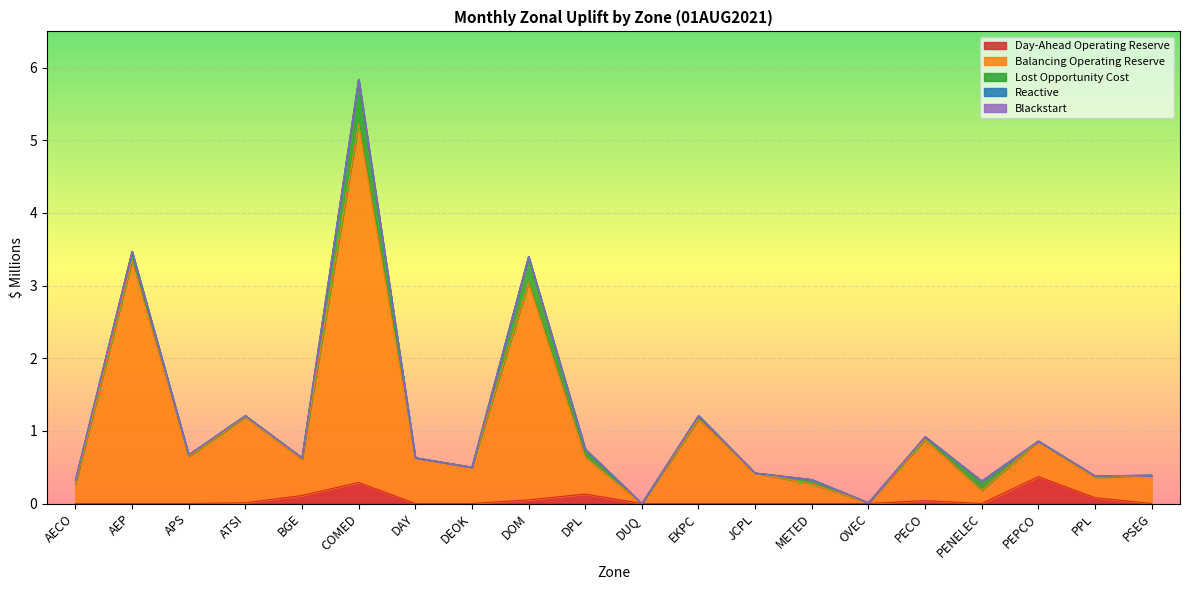

List the series in order of their peak value, lowest first.

Reactive, Blackstart, Day-Ahead Operating Reserve, Lost Opportunity Cost, Balancing Operating Reserve